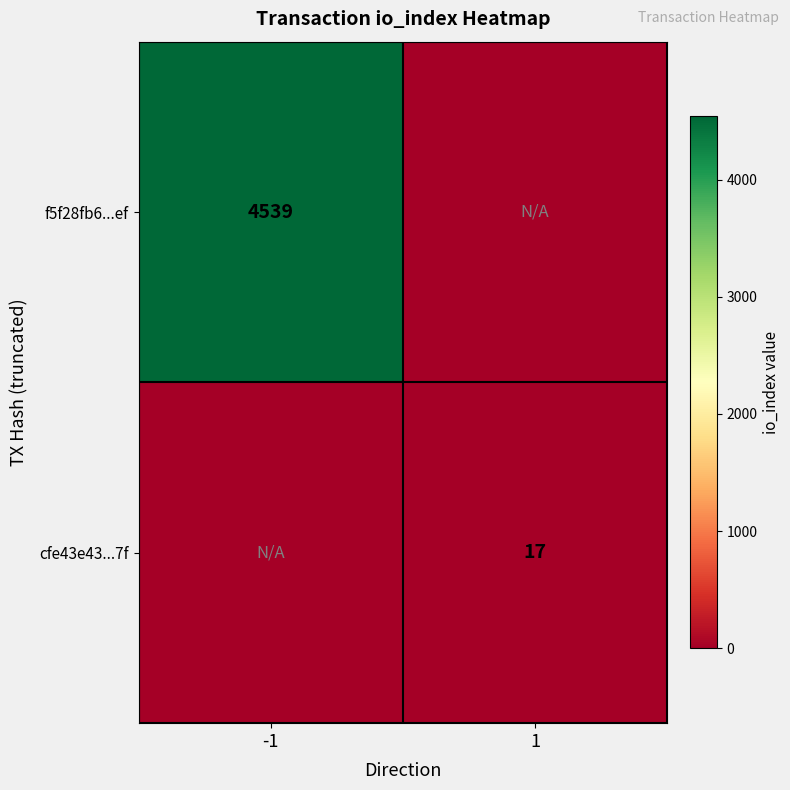

The value of f5f28fb6...ef at -1 is 2994. True or false?

False